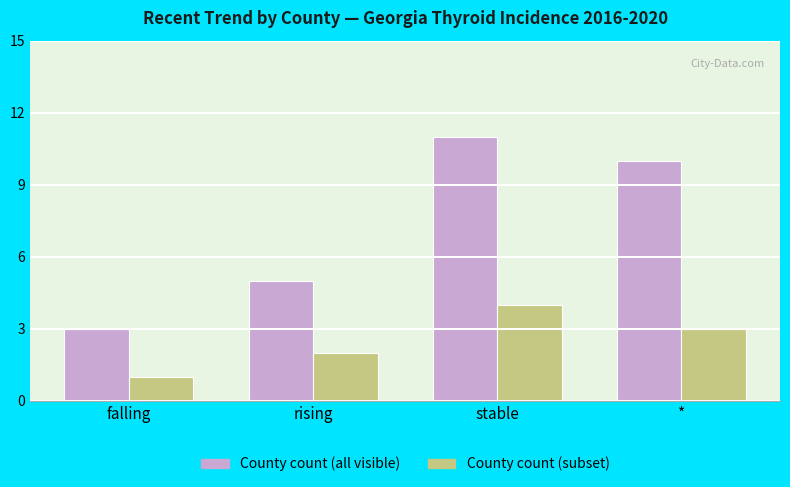

What is the greatest value displayed?

11